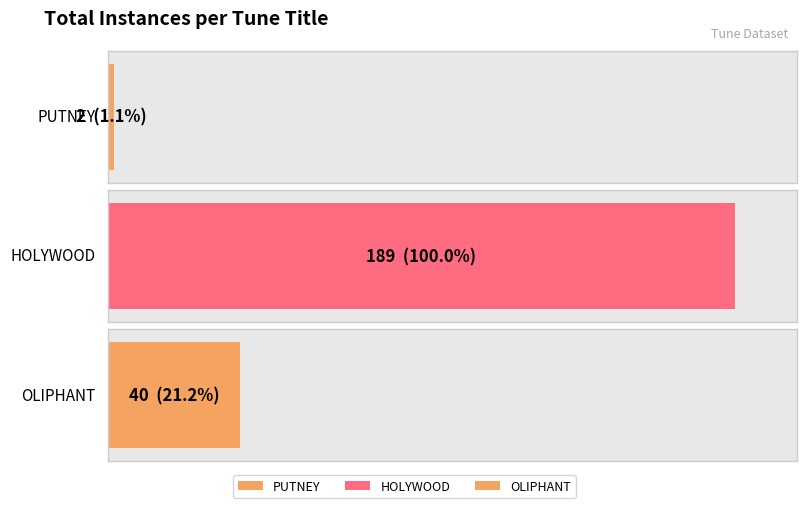

What is the smallest value displayed?

2